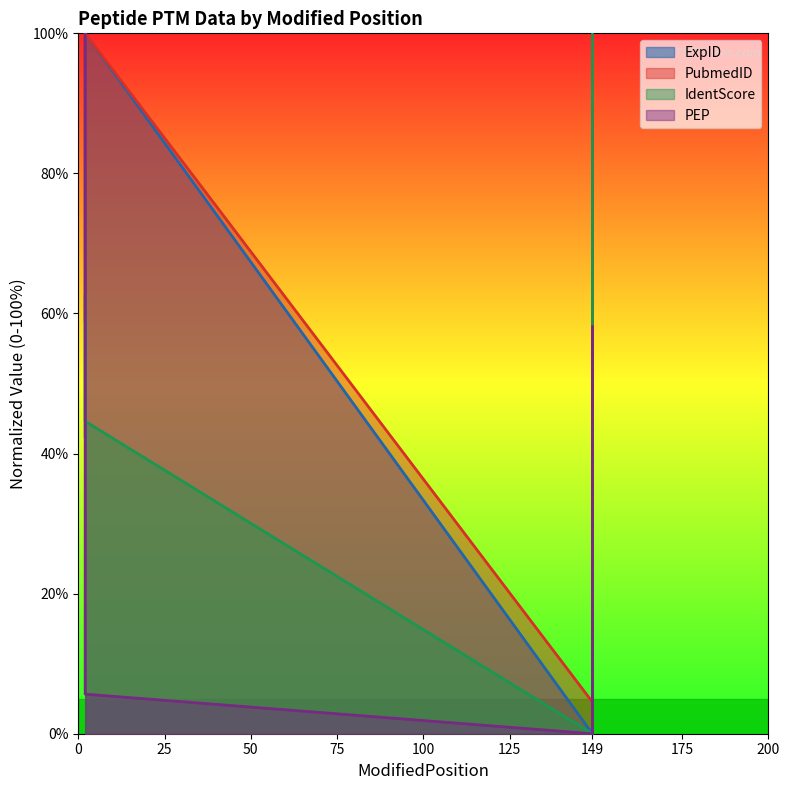

How many values in the PubmedID series exceed 59?

5